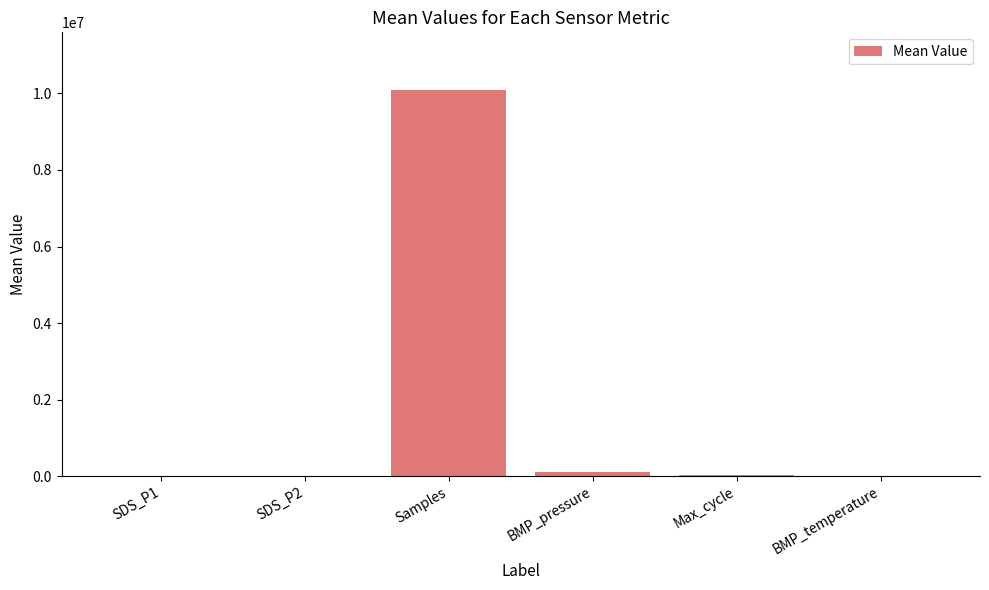

Between SDS_P2 and BMP_pressure, which is larger?

BMP_pressure